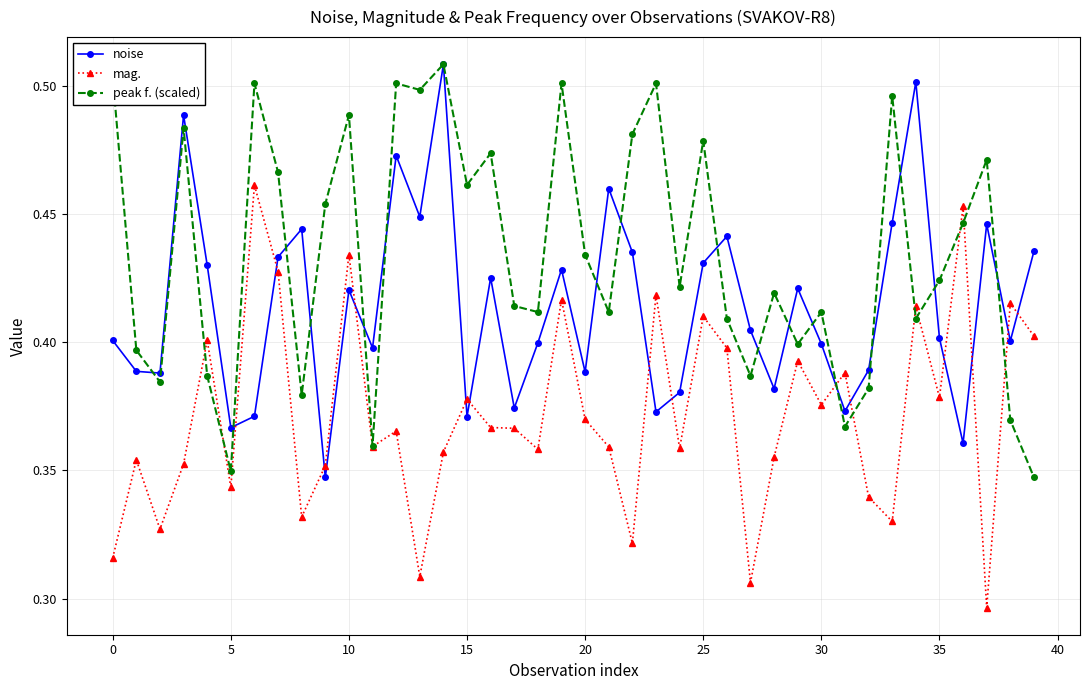

Which series has the largest total across all categories?

peak f. (scaled)